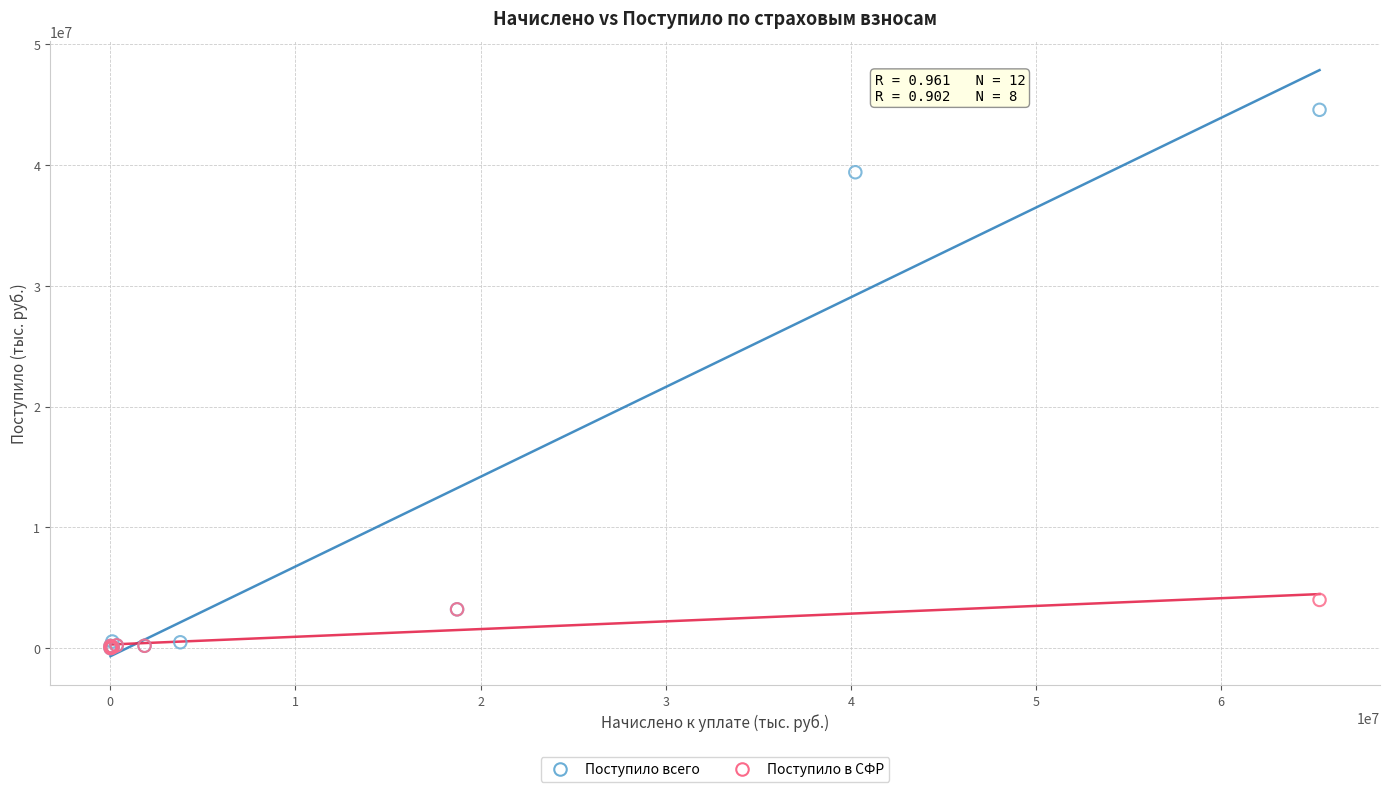

Which series has the largest Y range (max minus min)?

Поступило всего